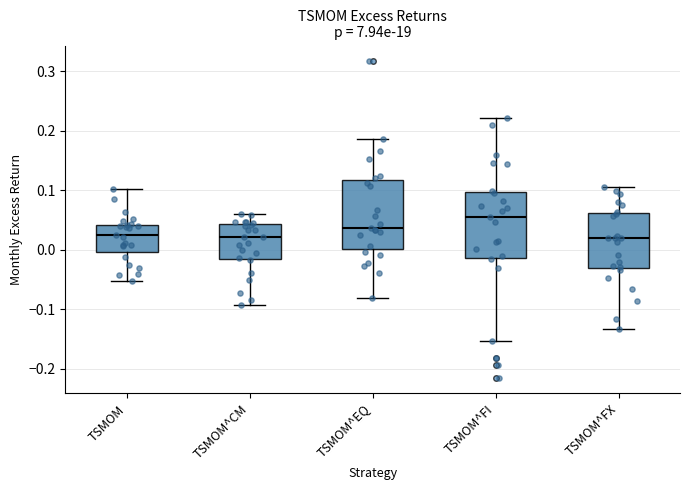

Reading left to right, read every box against the y-axis: the position of its median line, the range the box covers, and the ends of its whiskers. The values are not printed on the chart, so give them approximately, as read against the axis.

TSMOM: median 0.02, box 0.00 to 0.04, whiskers -0.05 to 0.10
TSMOM^CM: median 0.02, box -0.02 to 0.04, whiskers -0.09 to 0.06
TSMOM^EQ: median 0.04, box 0.00 to 0.12, whiskers -0.08 to 0.19
TSMOM^FI: median 0.06, box -0.01 to 0.10, whiskers -0.15 to 0.22
TSMOM^FX: median 0.02, box -0.03 to 0.06, whiskers -0.13 to 0.11